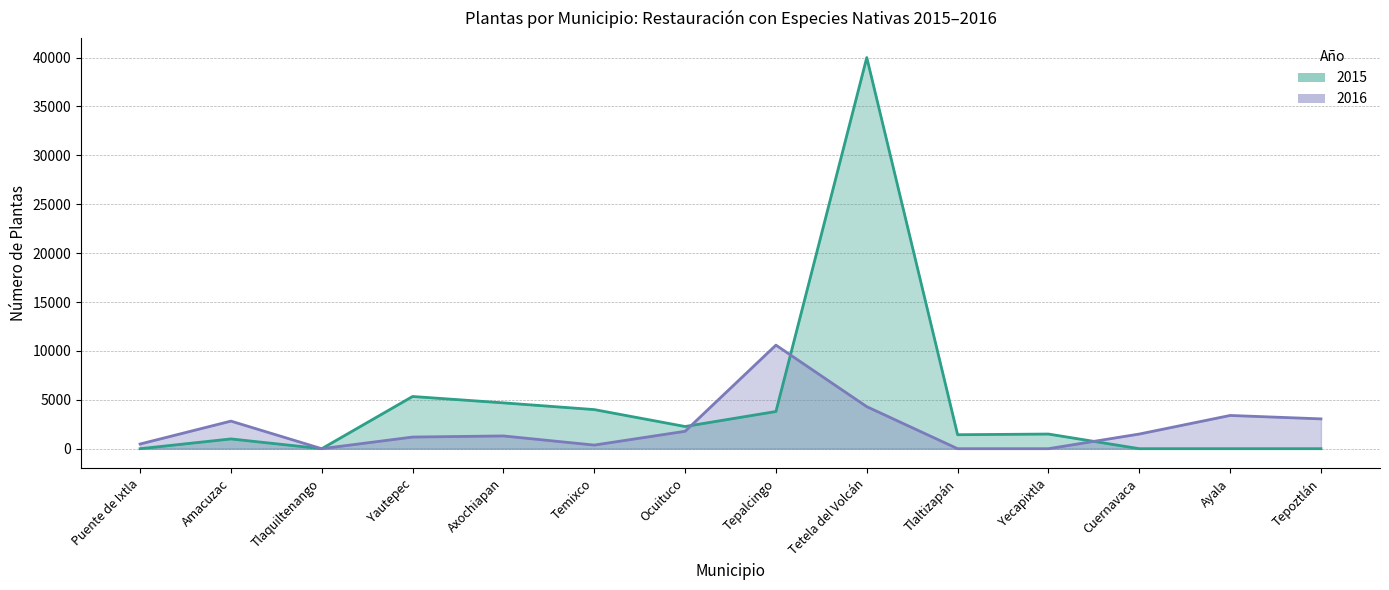

Reading right to left, list all the values displayed in this chart.

2015: Tepoztlán=0	Ayala=0	Cuernavaca=0	Yecapixtla=1500	Tlaltizapán=1430	Tetela del Volcán=40000	Tepalcingo=3805	Ocuituco=2270	Temixco=4000	Axochiapan=4688	Yautepec=5340	Tlaquiltenango=0	Amacuzac=1000	Puente de Ixtla=0
2016: Tepoztlán=3051	Ayala=3400	Cuernavaca=1500	Yecapixtla=0	Tlaltizapán=0	Tetela del Volcán=4300	Tepalcingo=10592	Ocuituco=1782	Temixco=370	Axochiapan=1305	Yautepec=1192	Tlaquiltenango=0	Amacuzac=2822	Puente de Ixtla=480